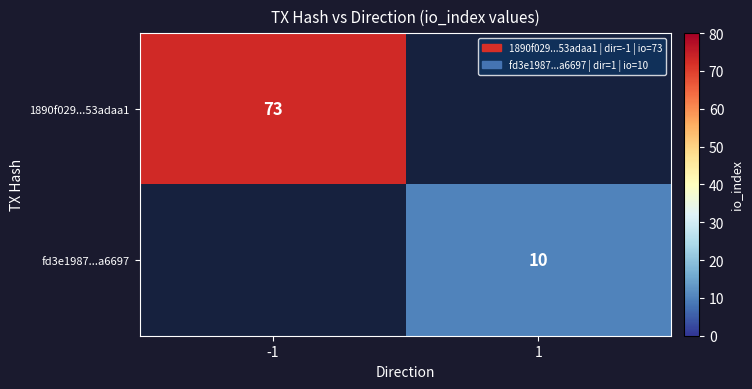

Is it true that 1890f029...53adaa1 equals 37 at -1?

False